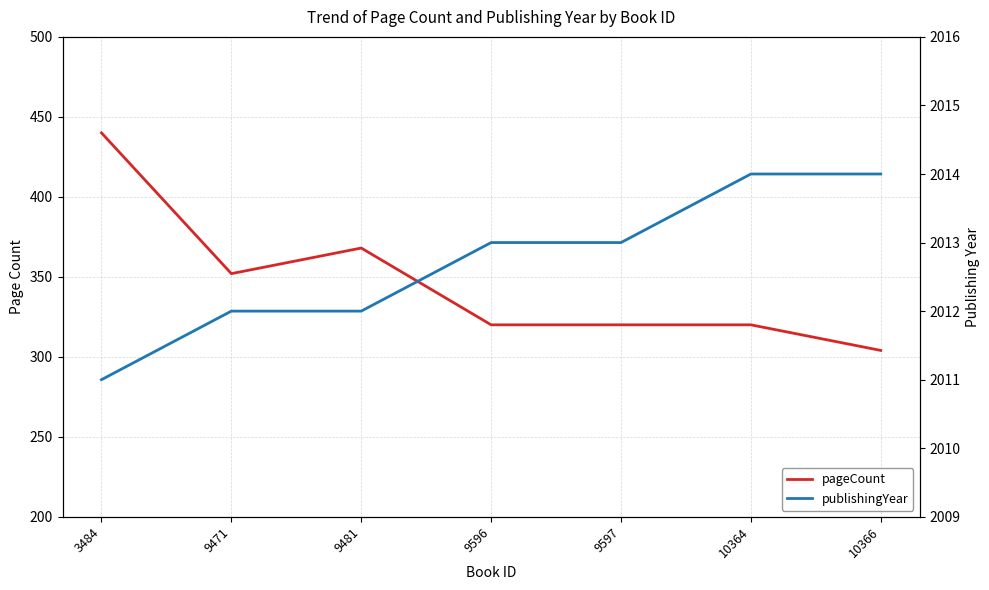

What are all the series names shown in the legend?

pageCount, publishingYear